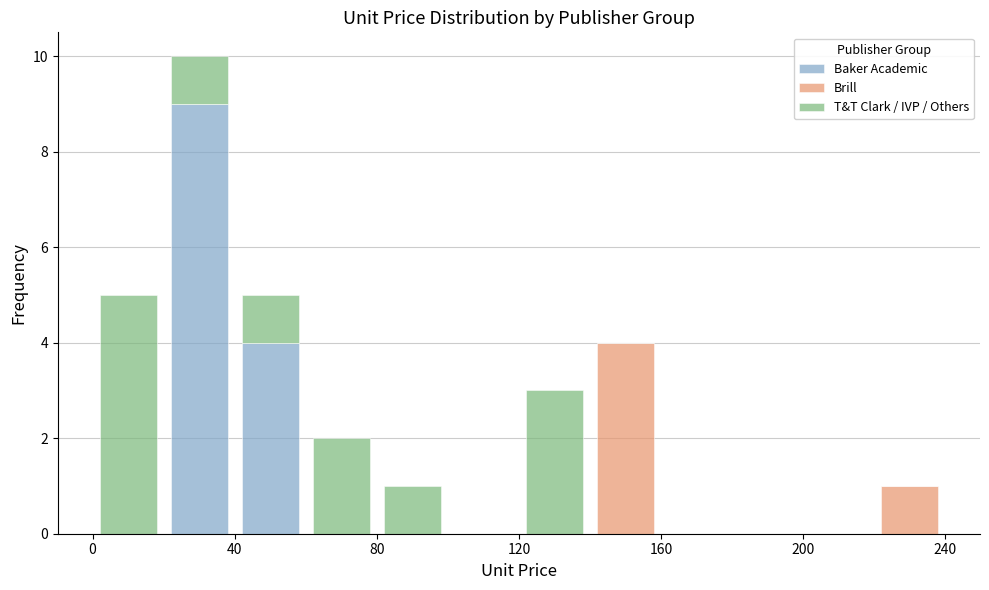

Which range on the x-axis has the tallest stacked bar (by total height)?

20 to 40